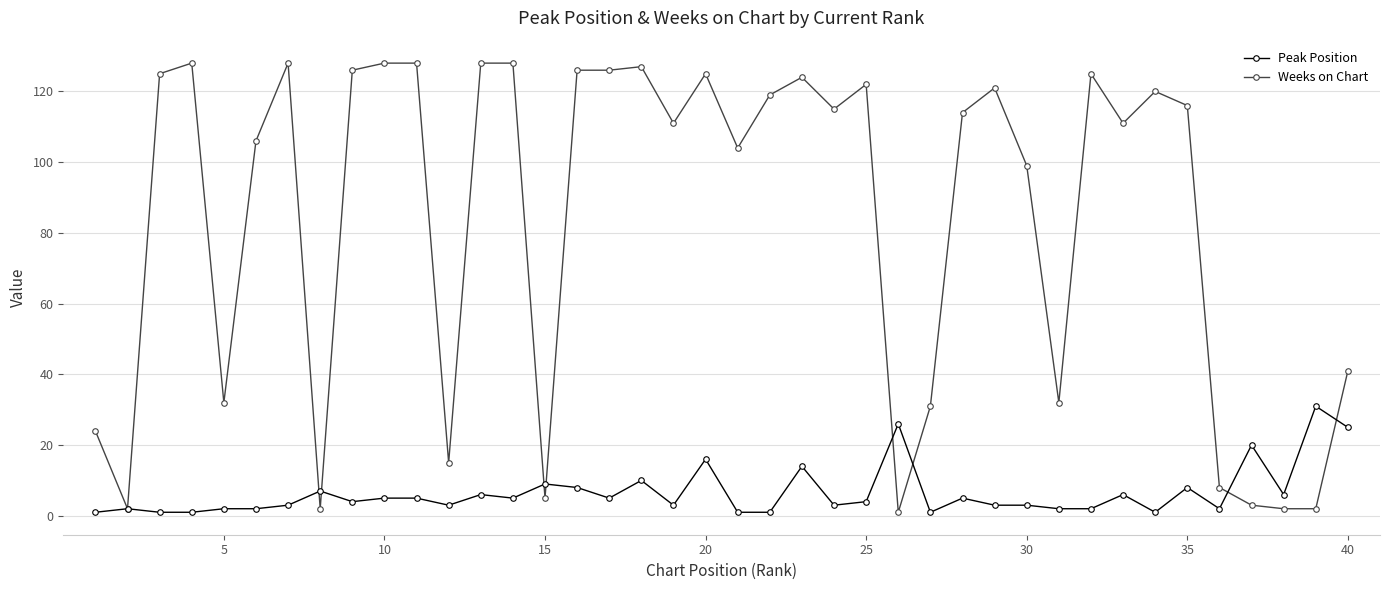

What is the greatest value displayed?

128